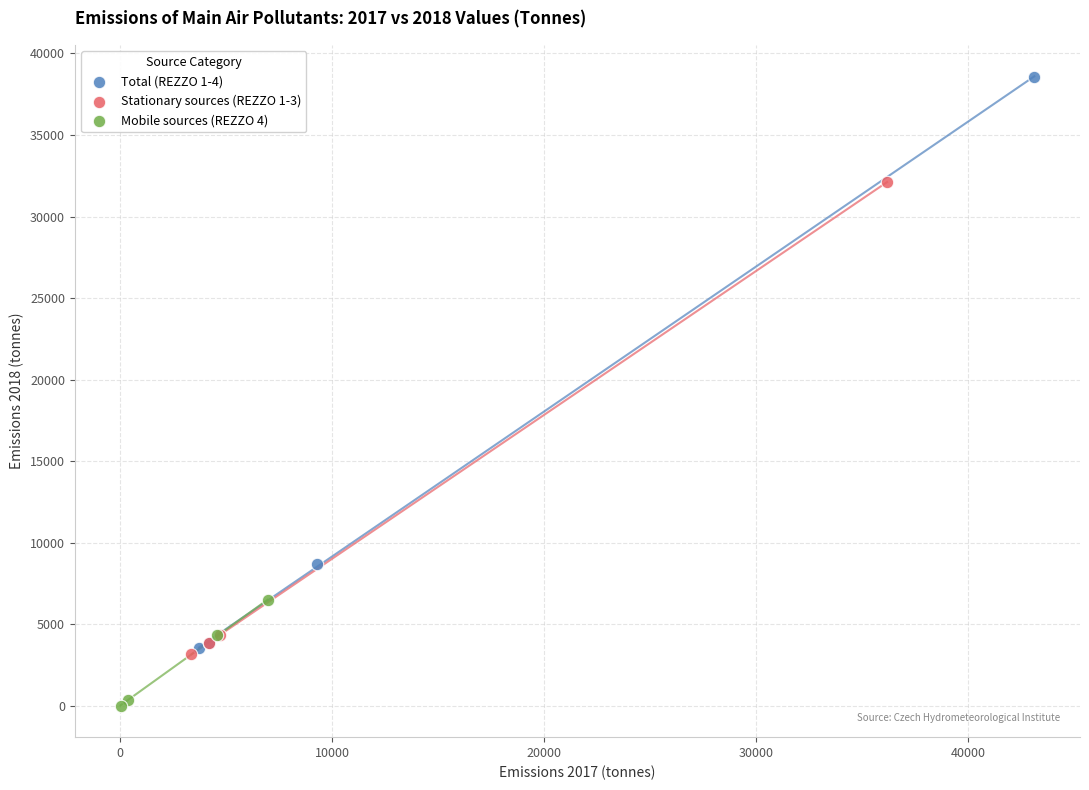

Which series reaches the minimum Y coordinate?

Mobile sources (REZZO 4)